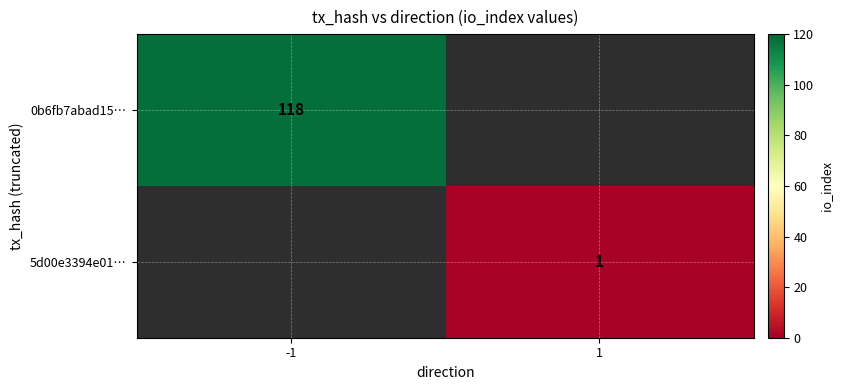

Is it true that 0b6fb7abad15… equals 118 at -1?

True